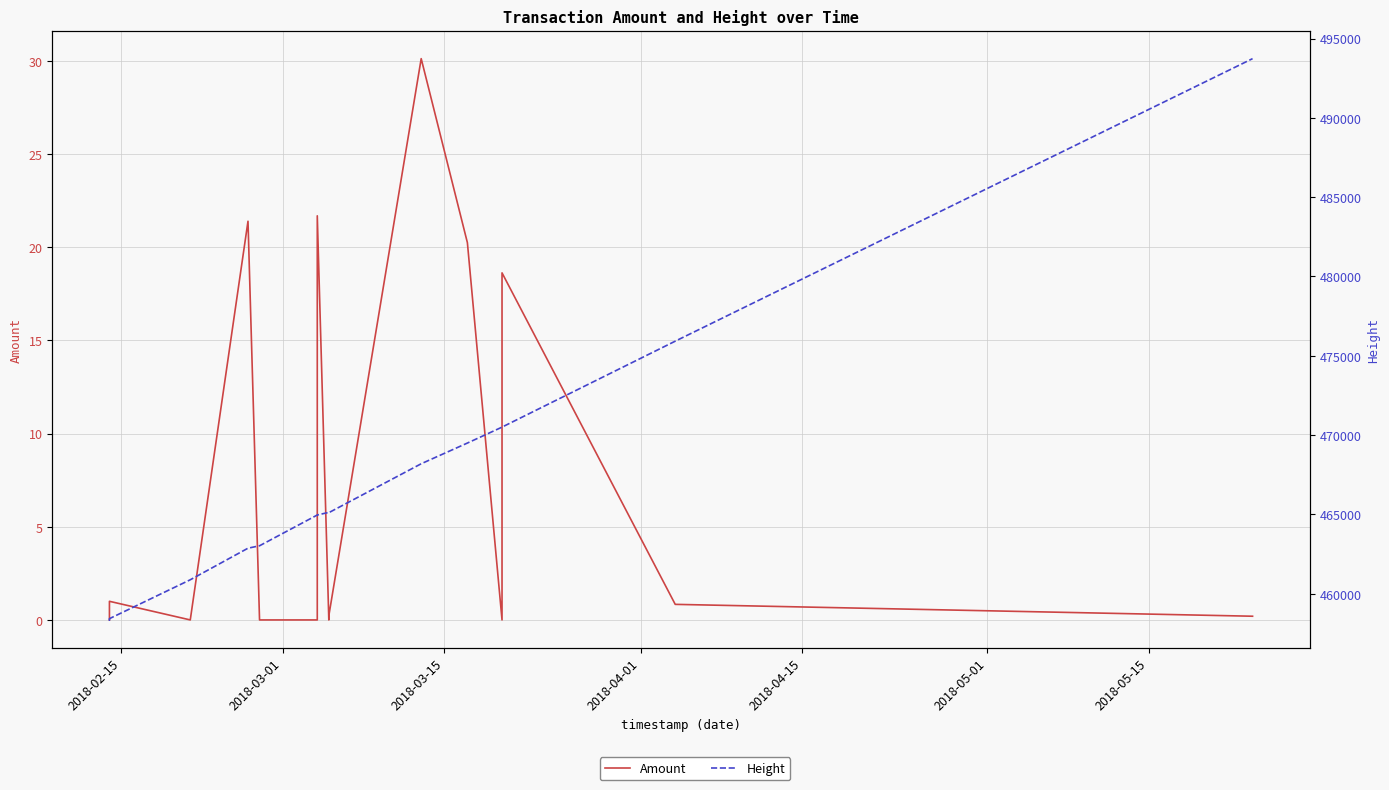

Does the chart display data point markers on the line(s)?

No